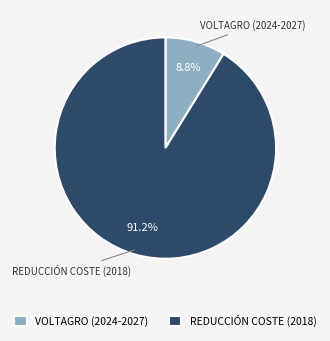

What is the smallest slice in the pie chart?

VOLTAGRO (2024-2027)